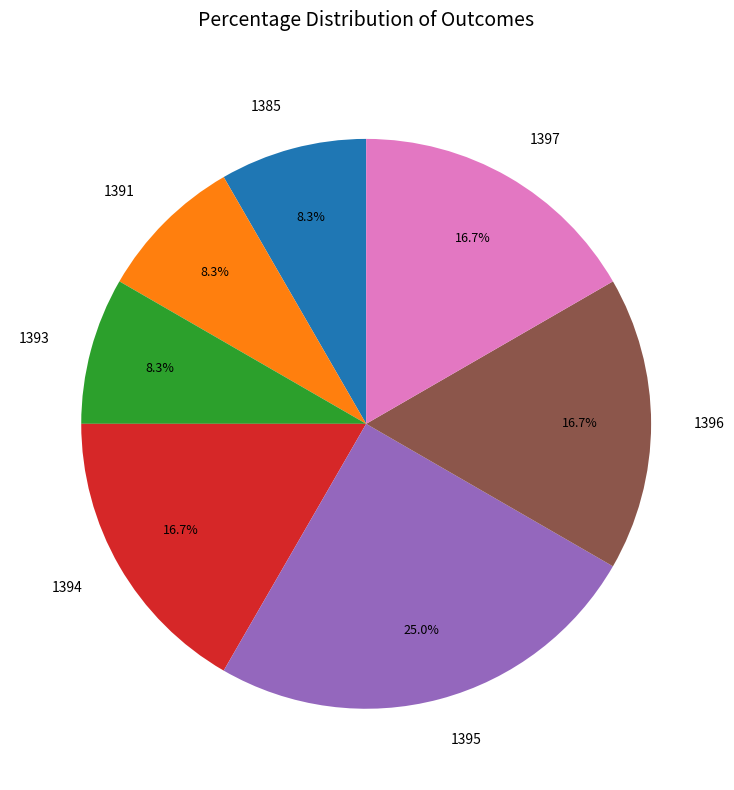

Which slice is the largest?

1395